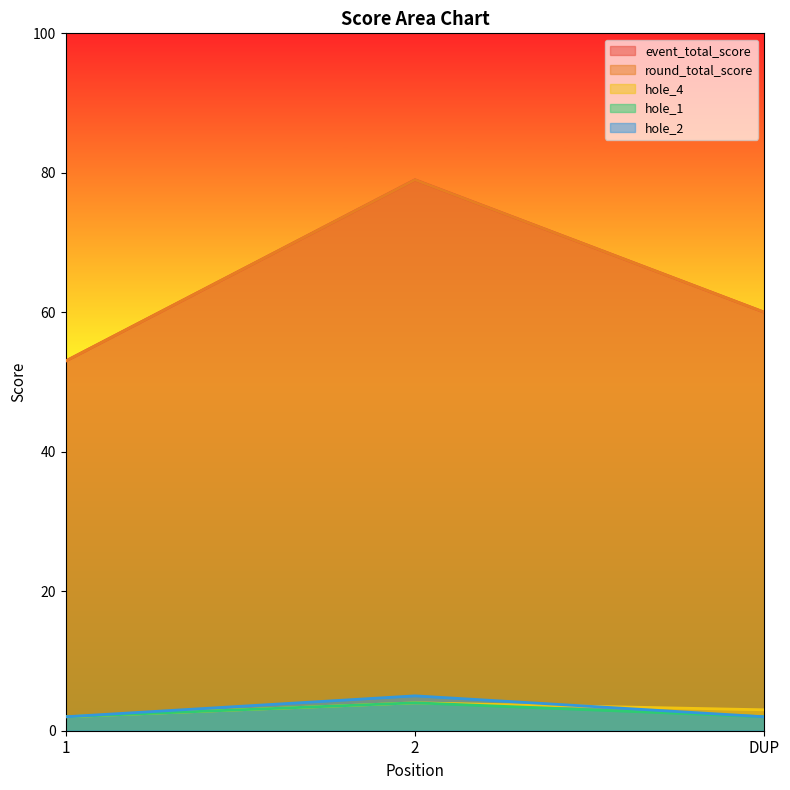

What is the spread (max minus min) of values at 1?

51